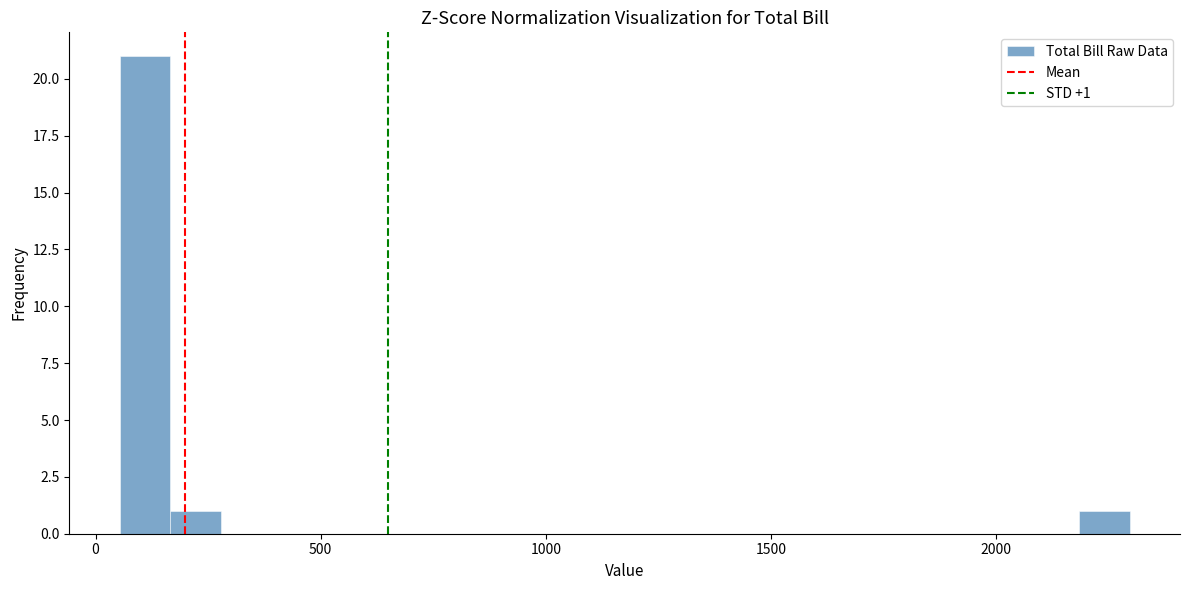

Read against the x-axis, roughly where is the centre of the tallest bar?

100